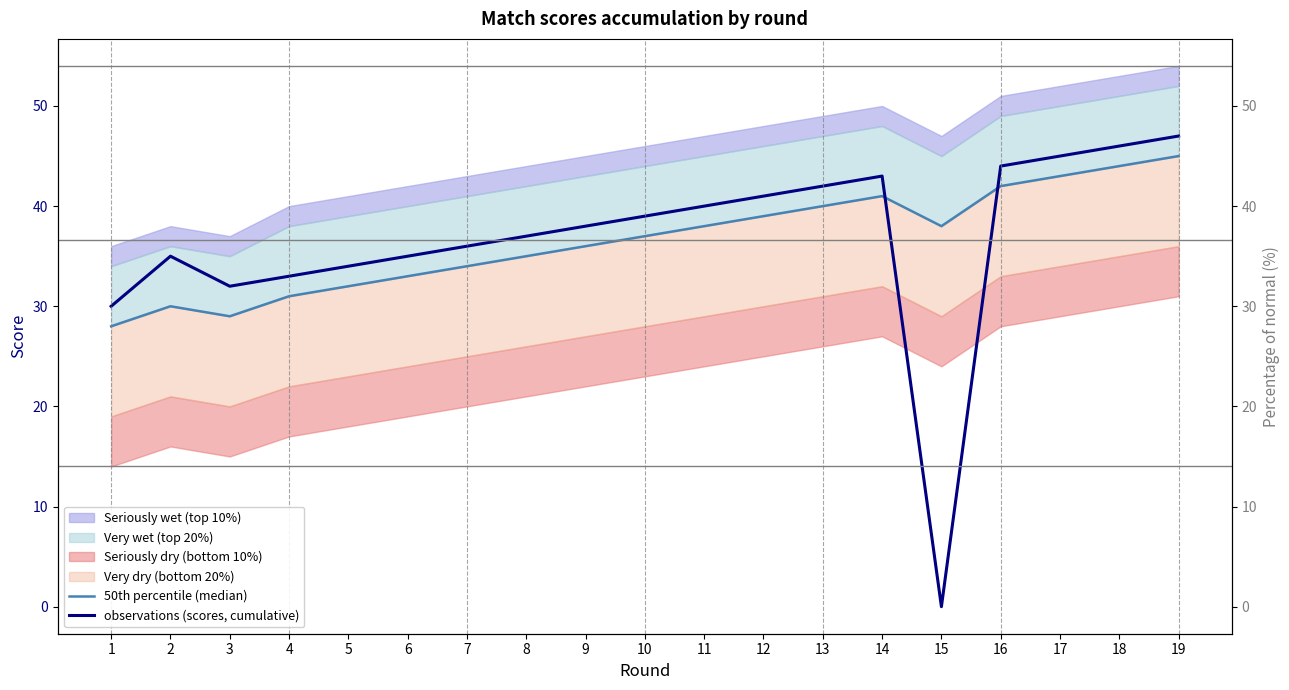

Where do observations (scores, cumulative) and 50th percentile (median) first cross each other?

14 and 15